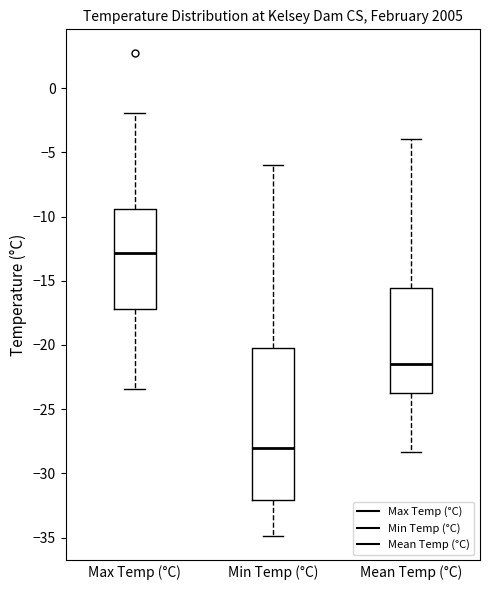

Comparing the boxes themselves (not the whiskers), which one is the tallest?

Min Temp (°C)